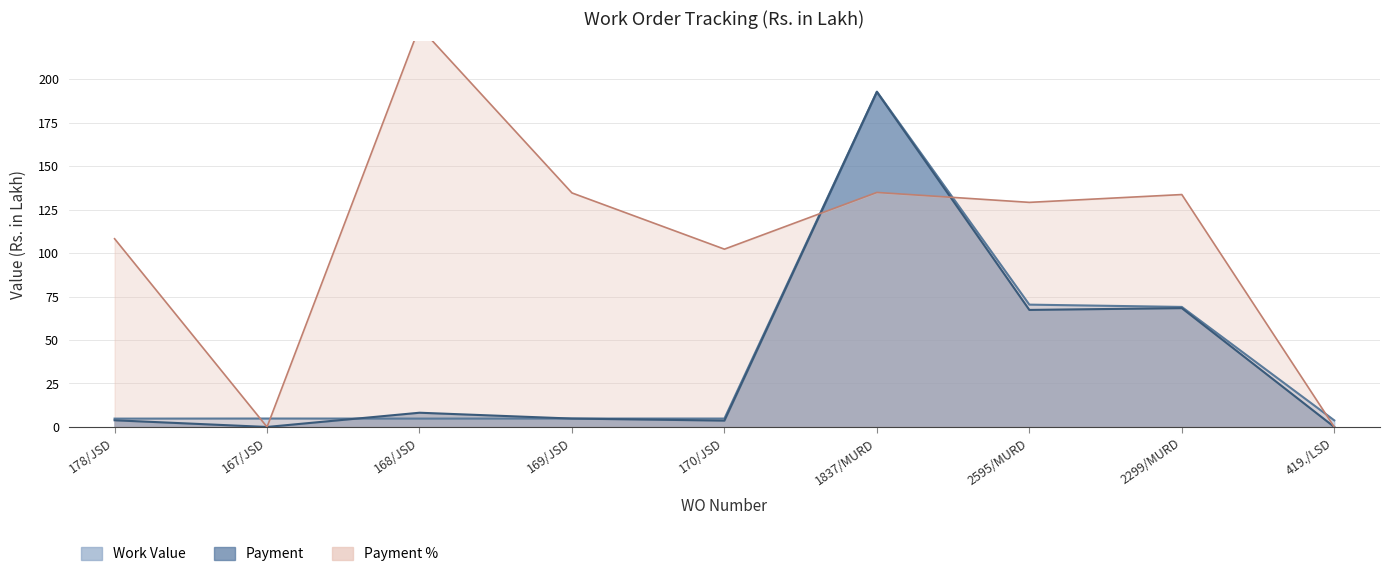

Reading left to right, list all the values displayed in this chart.

Work Value: 4.8	4.8	4.8	4.8	4.8	192.9	70.4	69.0	3.8
Payment: 3.9	0.0	8.2	4.8	3.7	192.7	67.3	68.3	0.0
Payment %: 108.3	0.0	230.1	134.6	102.3	134.9	129.2	133.7	0.0